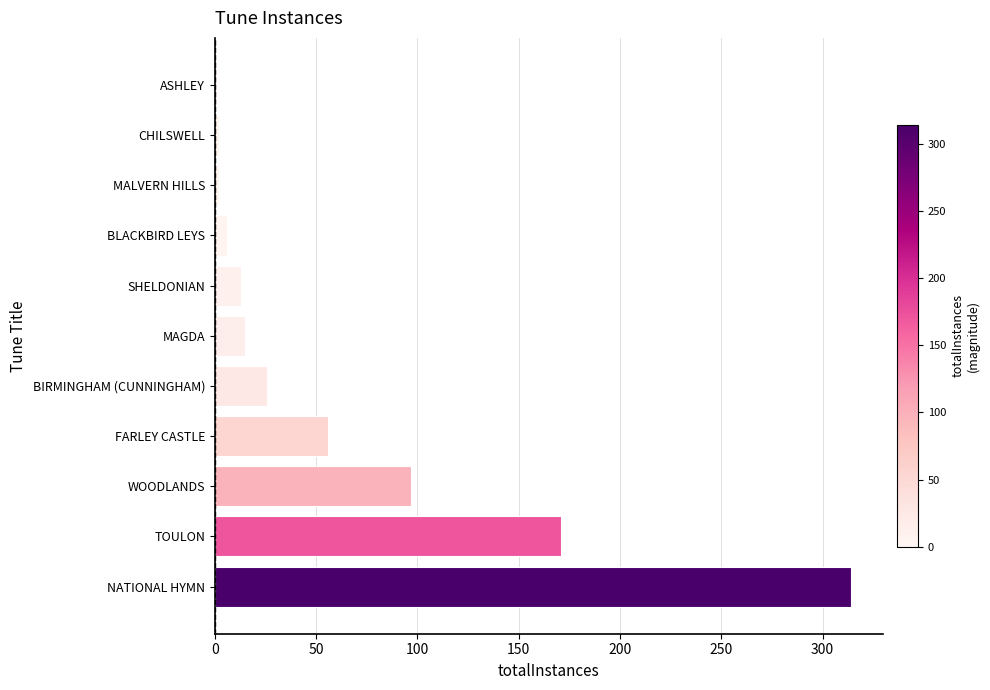

The chart shows a value of 314 at NATIONAL HYMN. True or false?

True